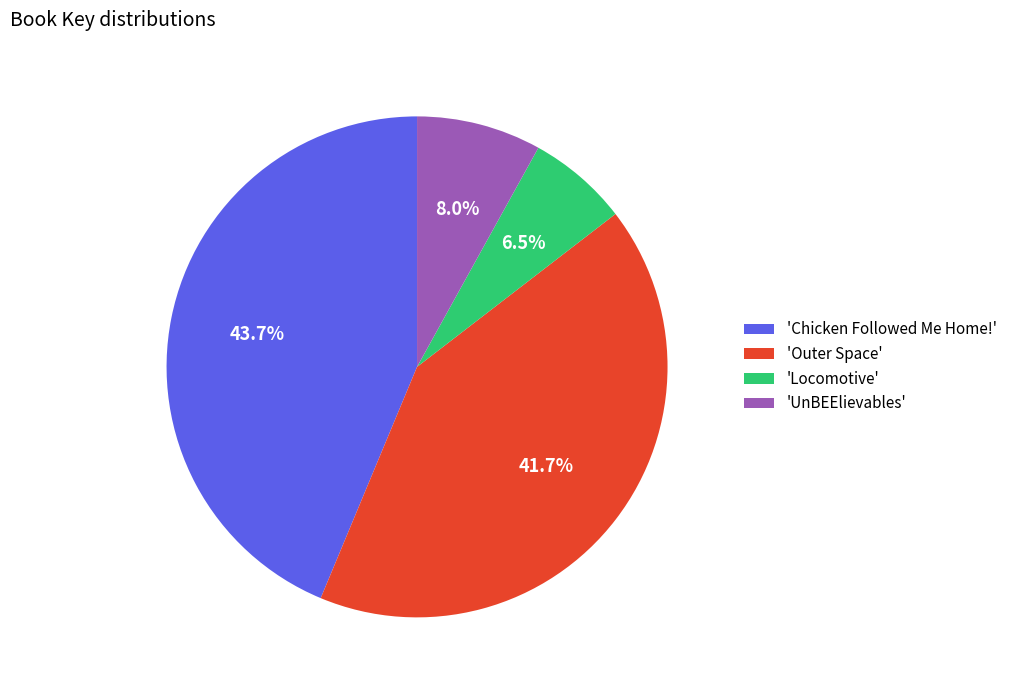

What is the smallest slice in the pie chart?

'Locomotive'